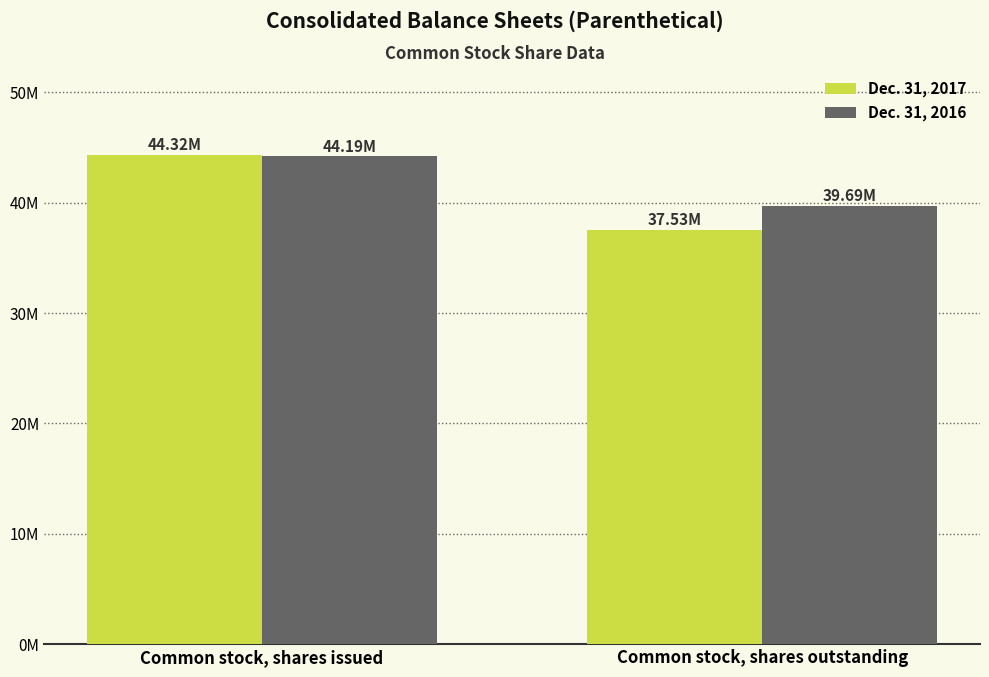

What is the sum of all Dec. 31, 2017 values?

81854735